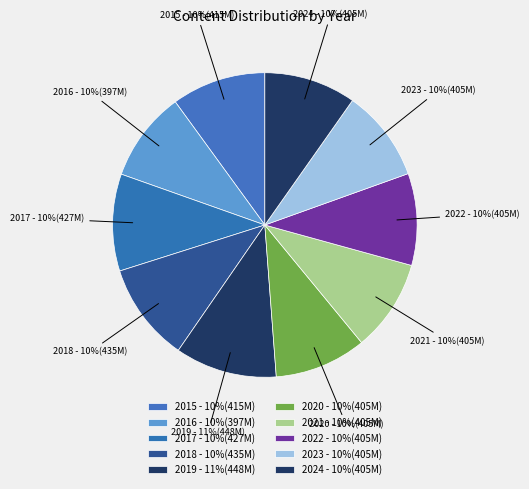

Approximately how many times larger is the value at 2016 compared to 2021?

1.0